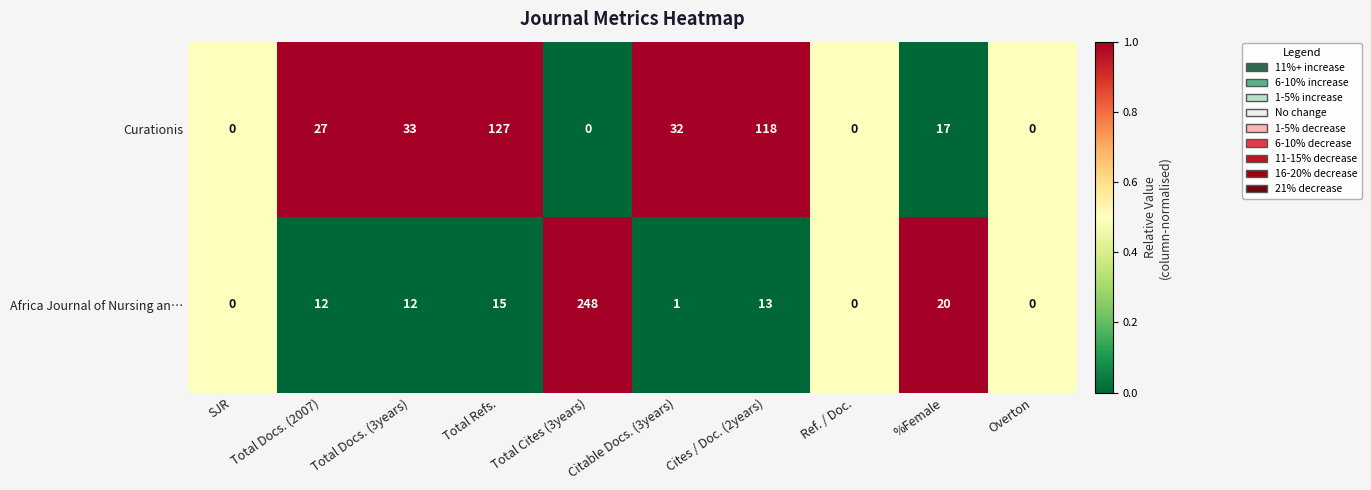

Which category has the highest value in the Curationis series?

Total Refs.